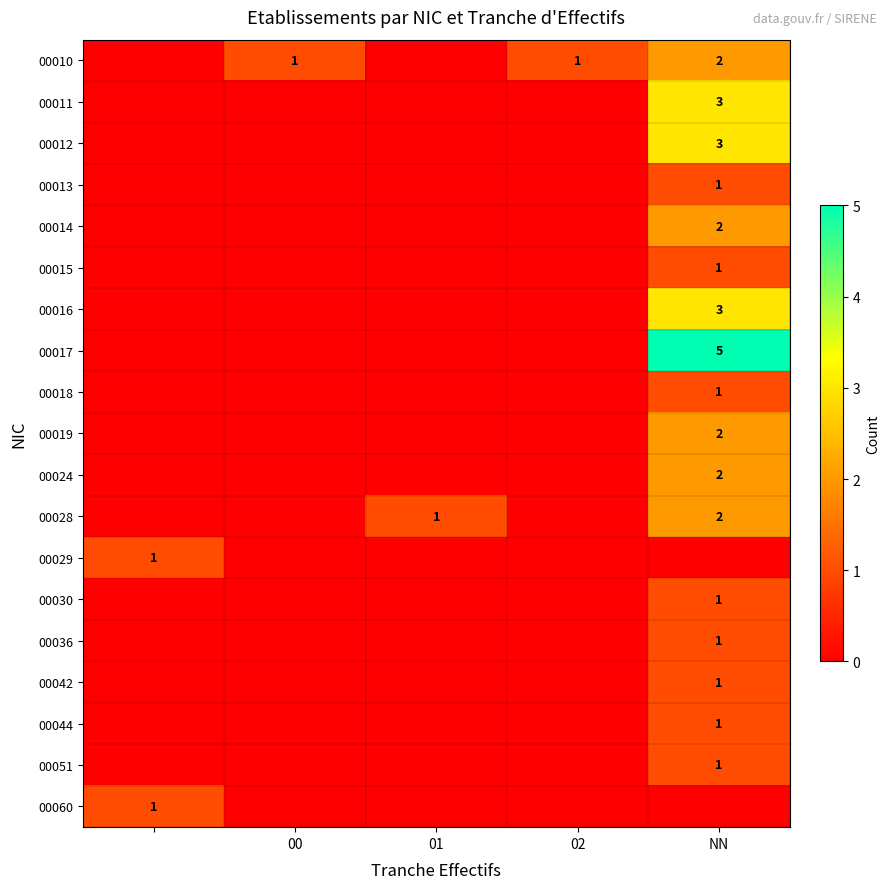

Is it true that 00028 equals 1 at 01?

True